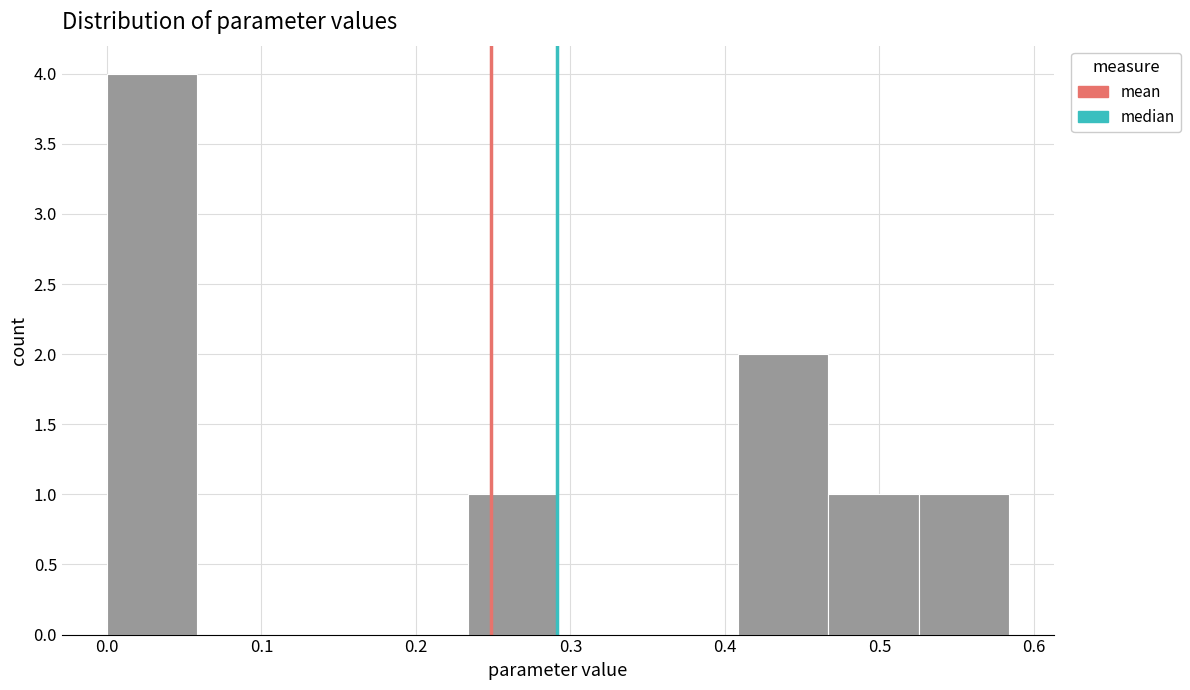

Reading left to right, list every bar in this chart as the range it spans on the x-axis followed by its height. Neither the bar edges nor the heights are printed on the chart, so give them approximately, as read against the axes.

0.00 to 0.06: 4
0.06 to 0.12: 0
0.12 to 0.18: 0
0.18 to 0.23: 0
0.23 to 0.29: 1
0.29 to 0.35: 0
0.35 to 0.41: 0
0.41 to 0.47: 2
0.47 to 0.53: 1
0.53 to 0.58: 1